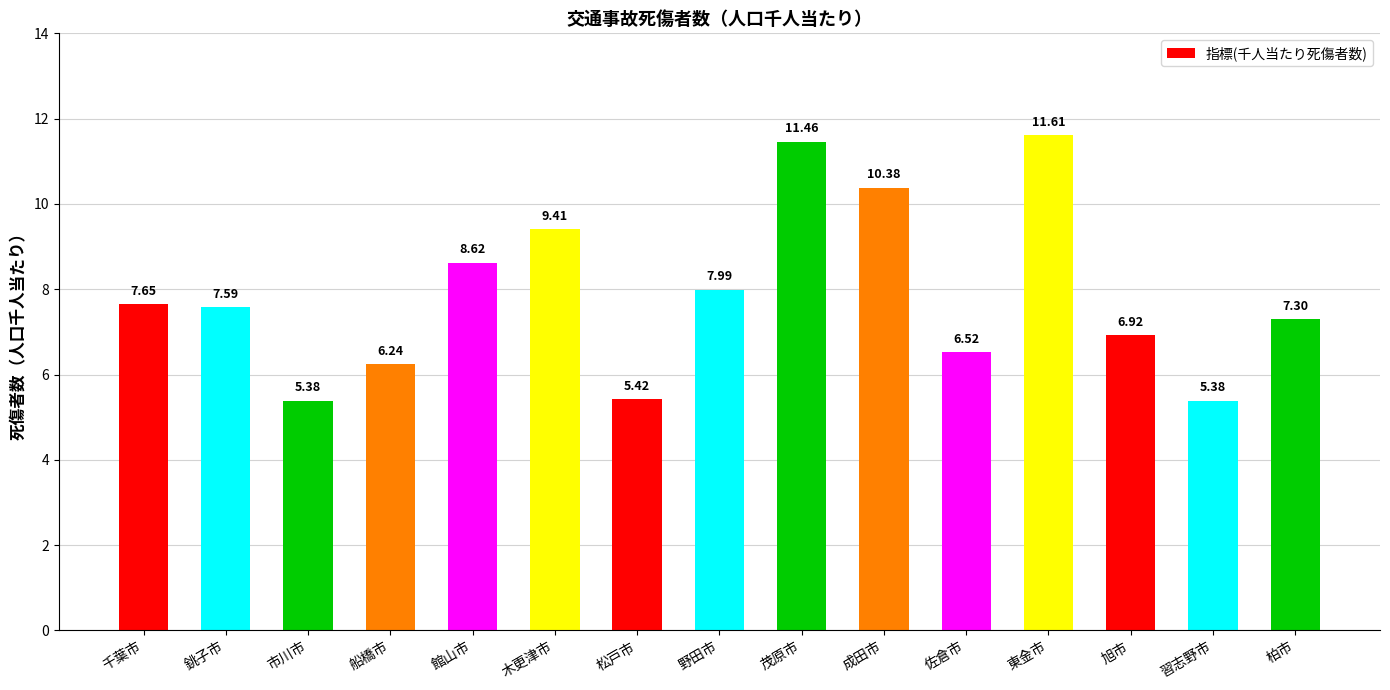

Approximately how many times larger is the value at 佐倉市 compared to 習志野市?

1.2